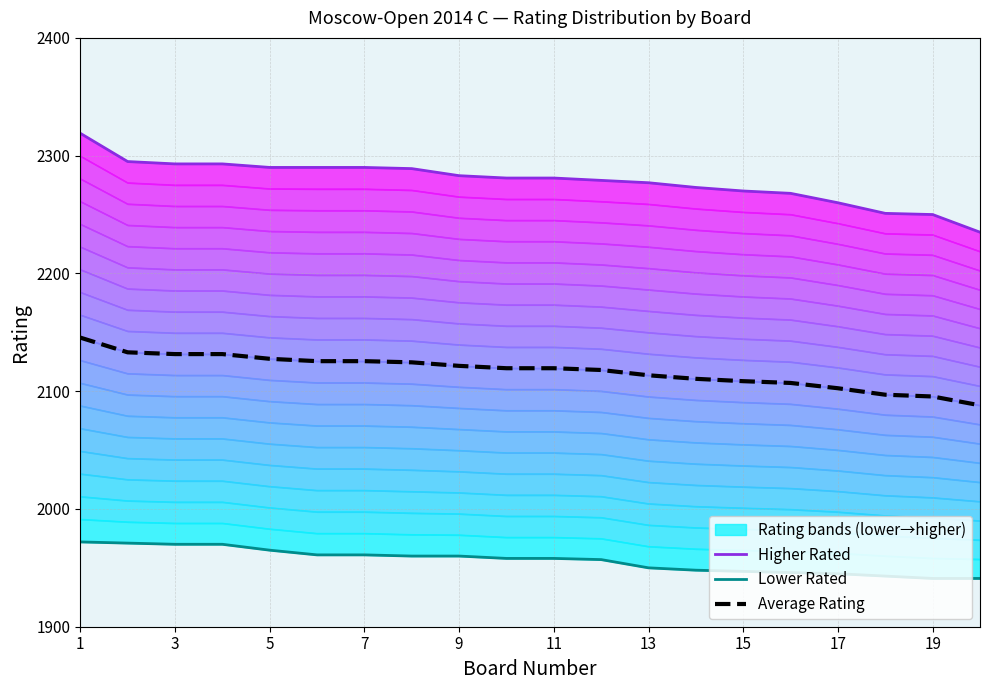

Which series has the largest total across all categories?

Higher Rated